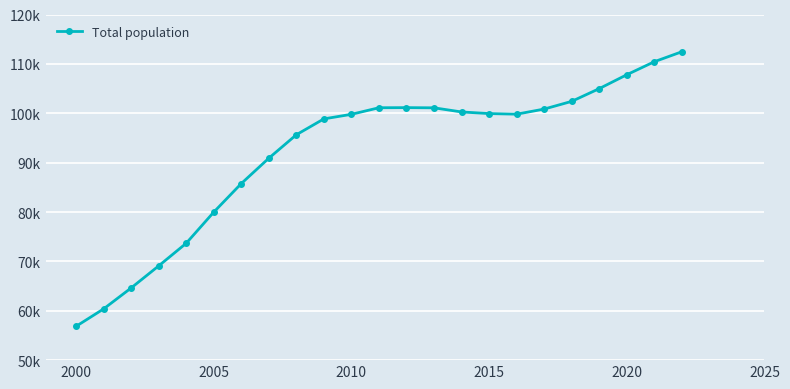

Does the chart have visible grid lines?

Yes